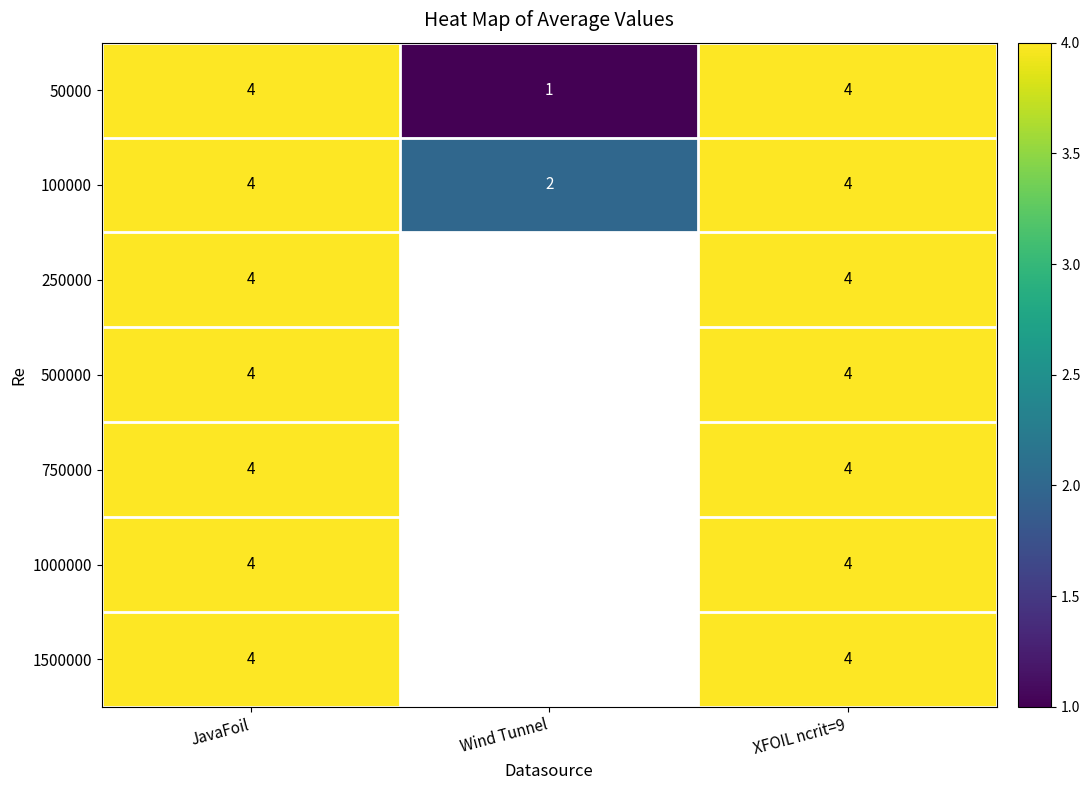

What is the sum of the 50000 values at JavaFoil and XFOIL ncrit=9?

8